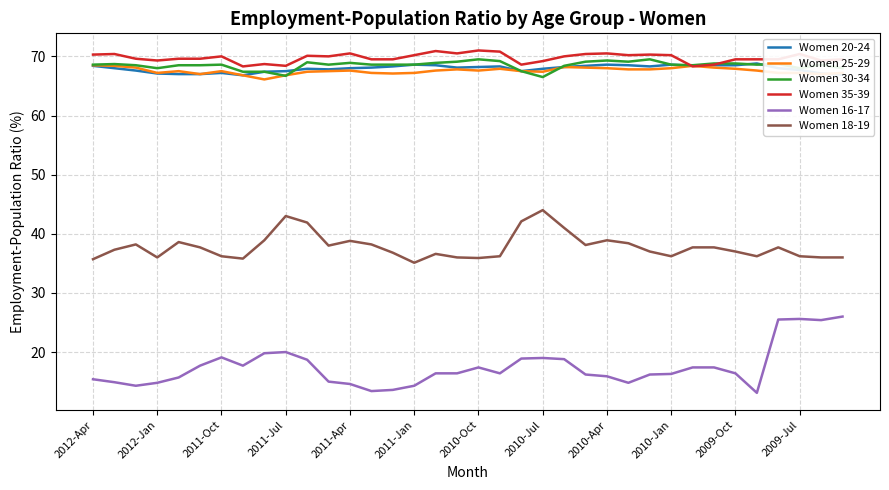

What is the maximum value for Women 20-24?

68.8